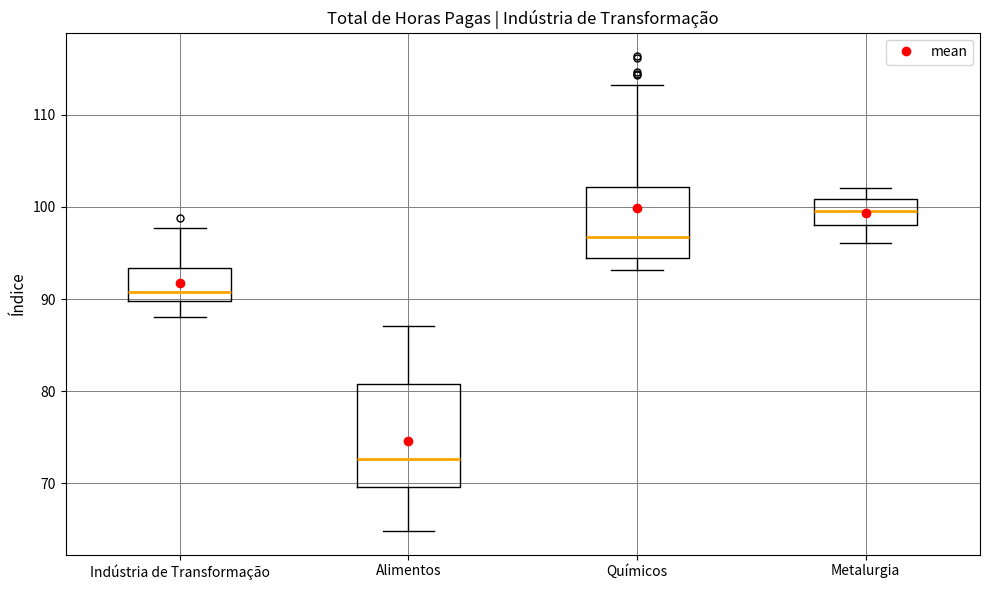

Reading left to right, transcribe this box plot: for each box, give where its median line is, the range the box spans, and where its two whiskers end, as read against the y-axis. The values are not printed on the chart, so give them approximately, as read against the axis.

Indústria de Transformação: median 91, box 90 to 93, whiskers 88 to 98
Alimentos: median 73, box 70 to 81, whiskers 65 to 87
Químicos: median 97, box 94 to 102, whiskers 93 to 113
Metalurgia: median 100, box 98 to 101, whiskers 96 to 102